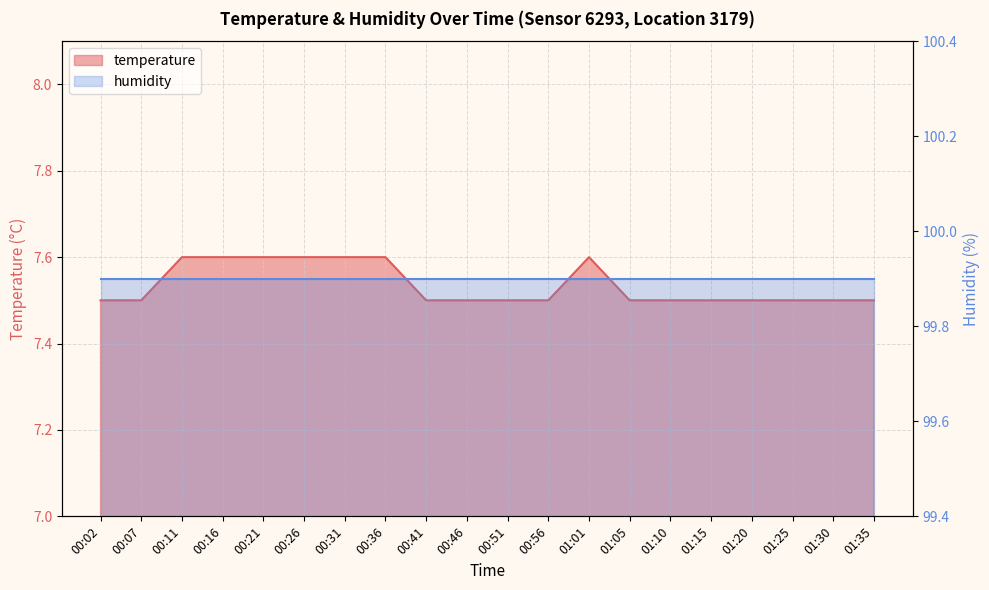

What is the label of the 12th point from the left?

00:56